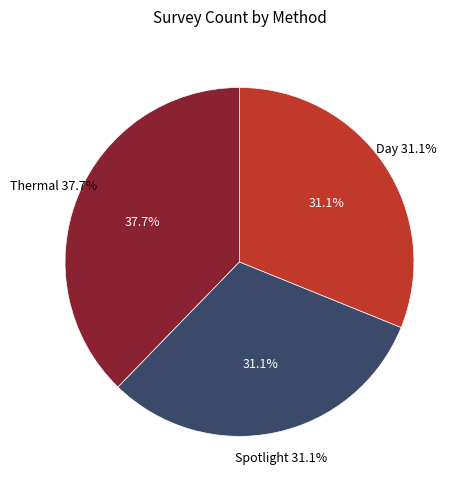

To the nearest percent, what percentage of the pie is Spotlight?

31%